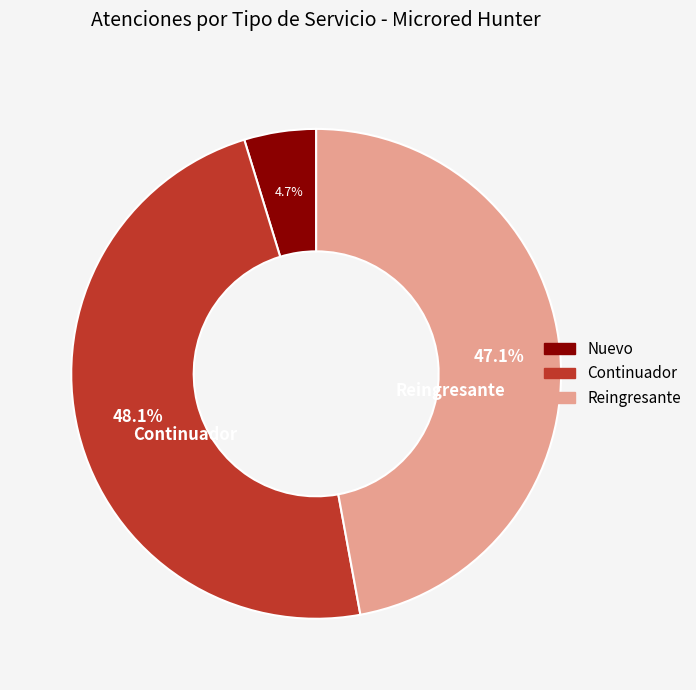

Rank the categories by value from highest to lowest.

Continuador, Reingresante, Nuevo